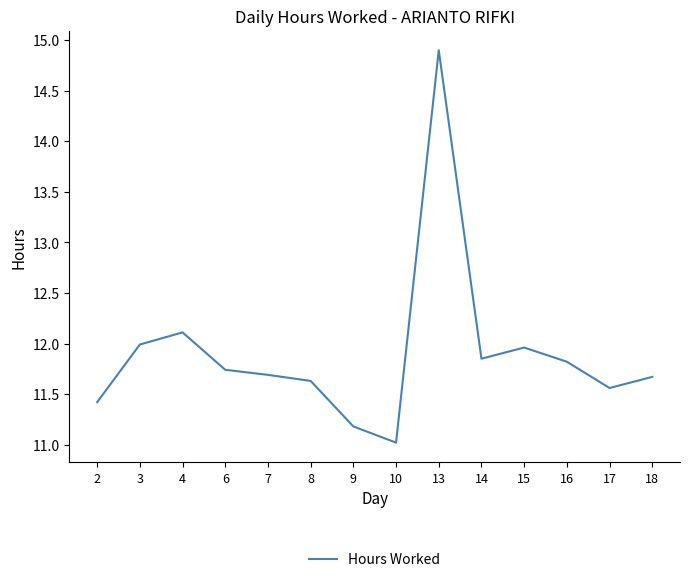

What is the minimum value shown in the chart?

11.0